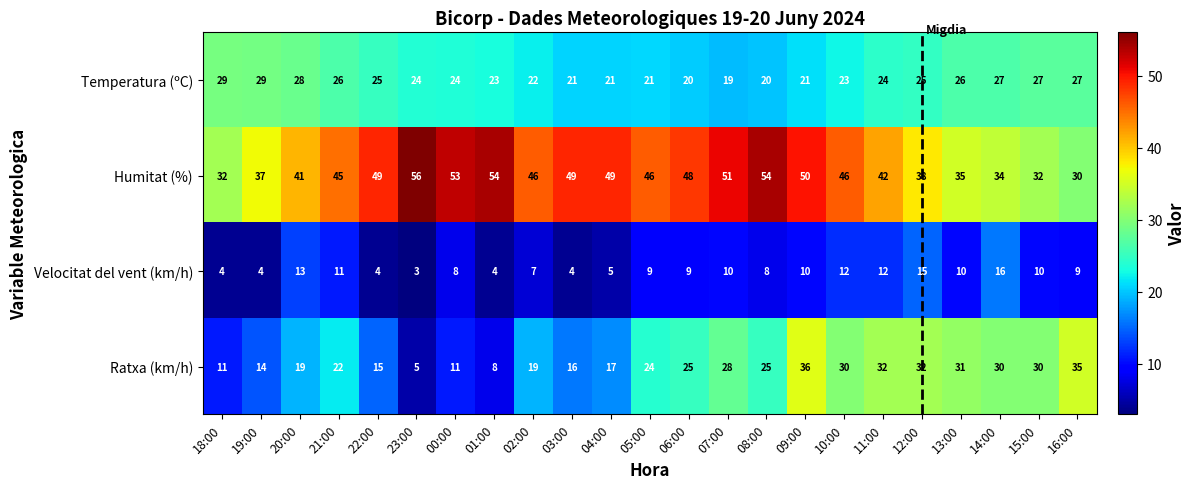

What is the sum of all Humitat (%) values?

1017